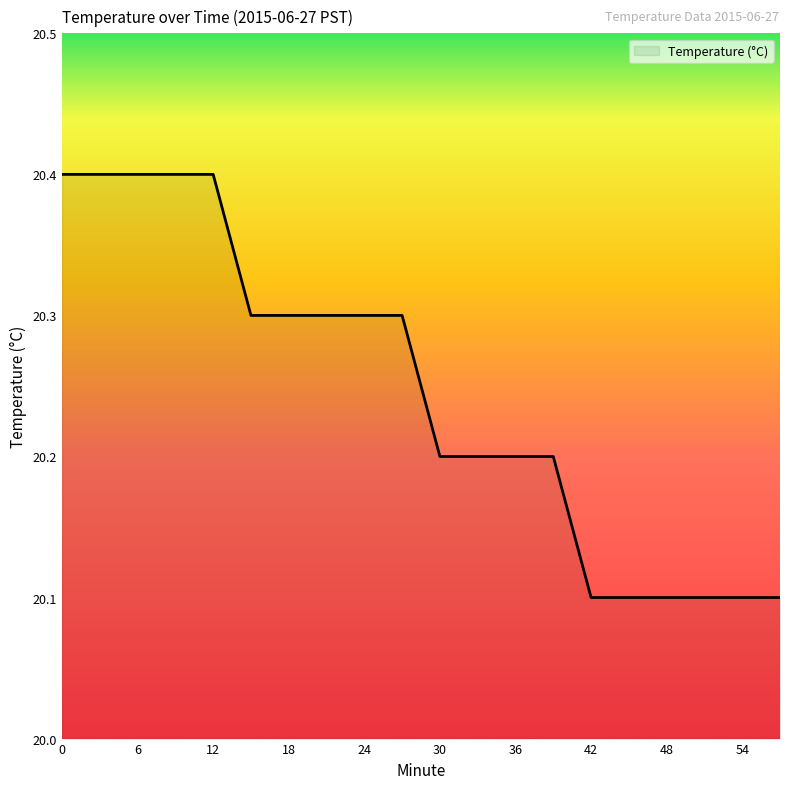

What is the smallest value displayed?

20.1